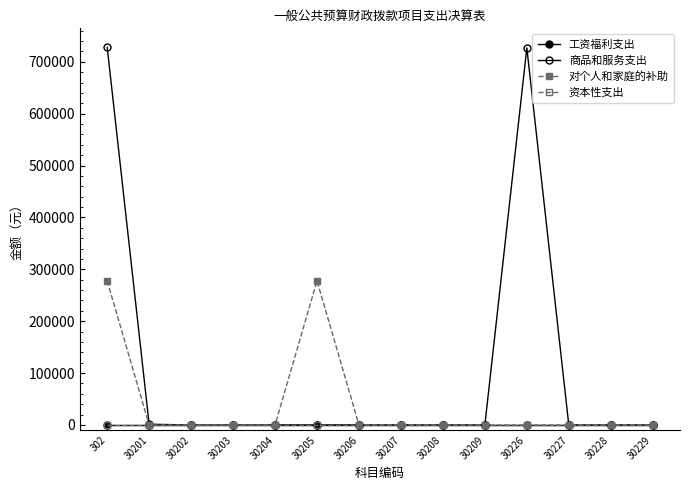

Where is 工资福利支出 nearest to the value 0?

302